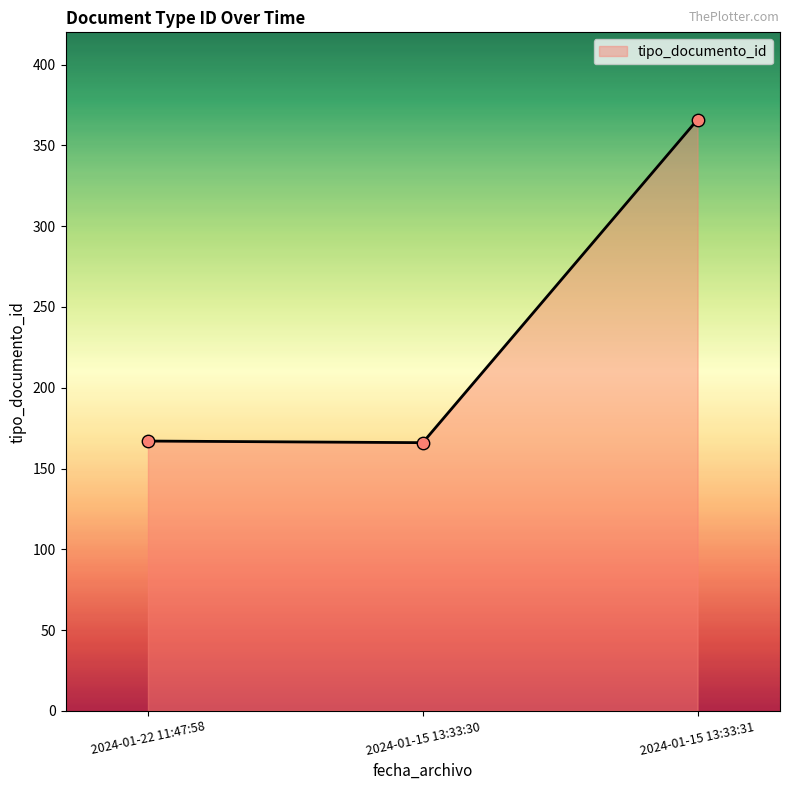

Approximately how many times larger is the value at 2024-01-15 13:33:31 compared to 2024-01-15 13:33:30?

2.2